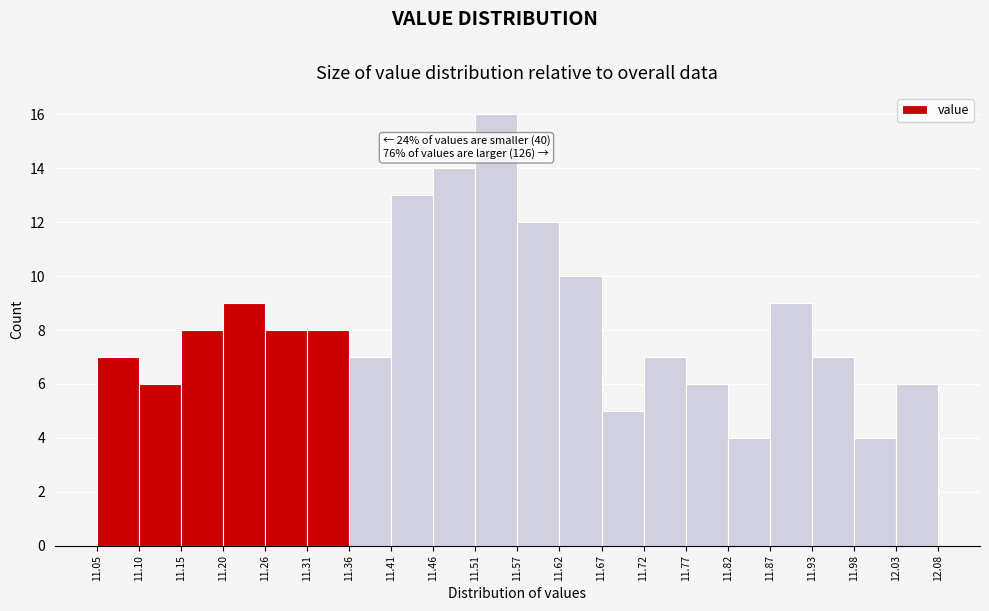

Which range on the x-axis has the tallest bar?

11.51 to 11.57